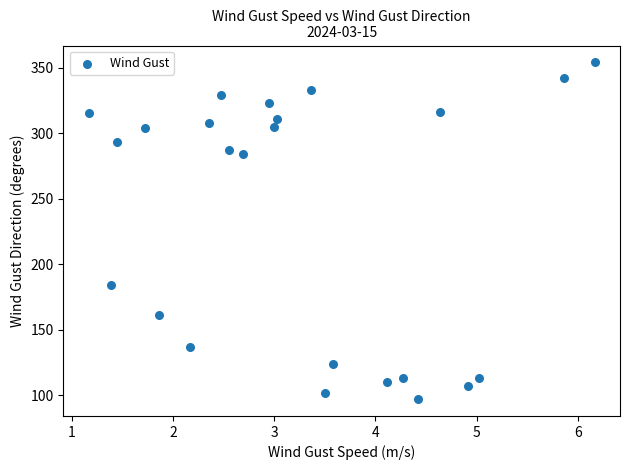

What is the range of Y values (max minus min)?

257